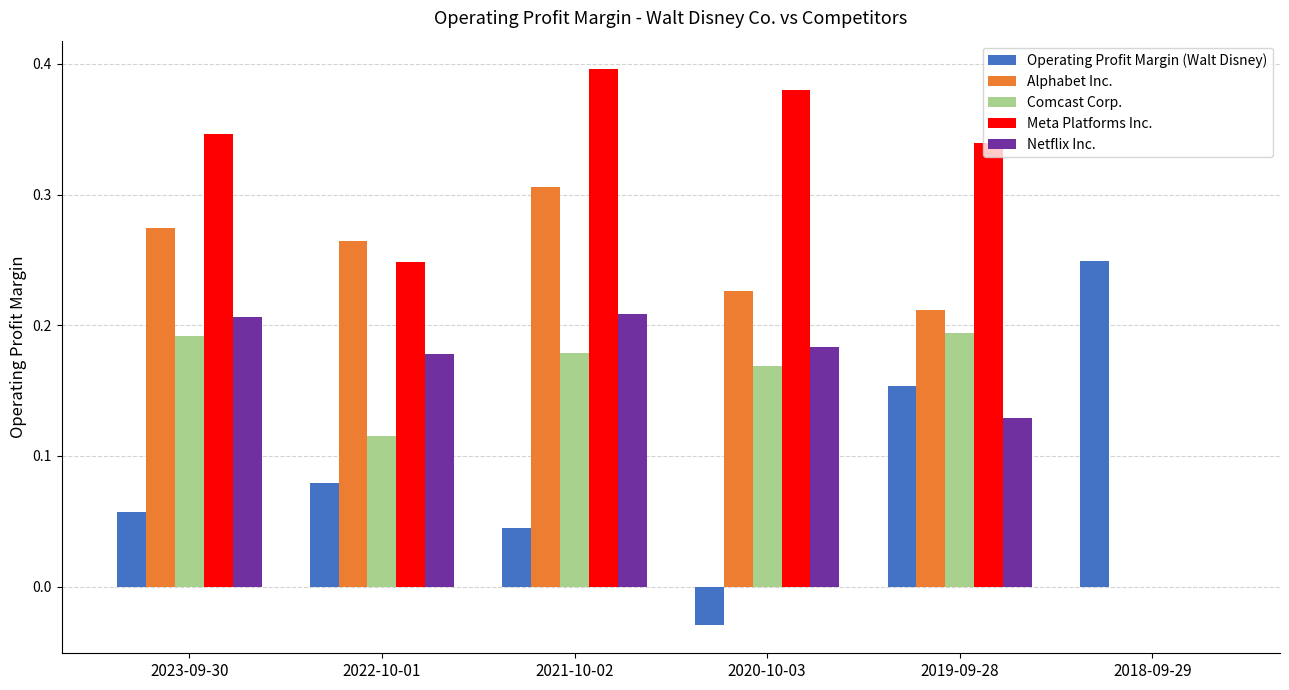

What is the total value across all series at 2019-09-28?

1.0